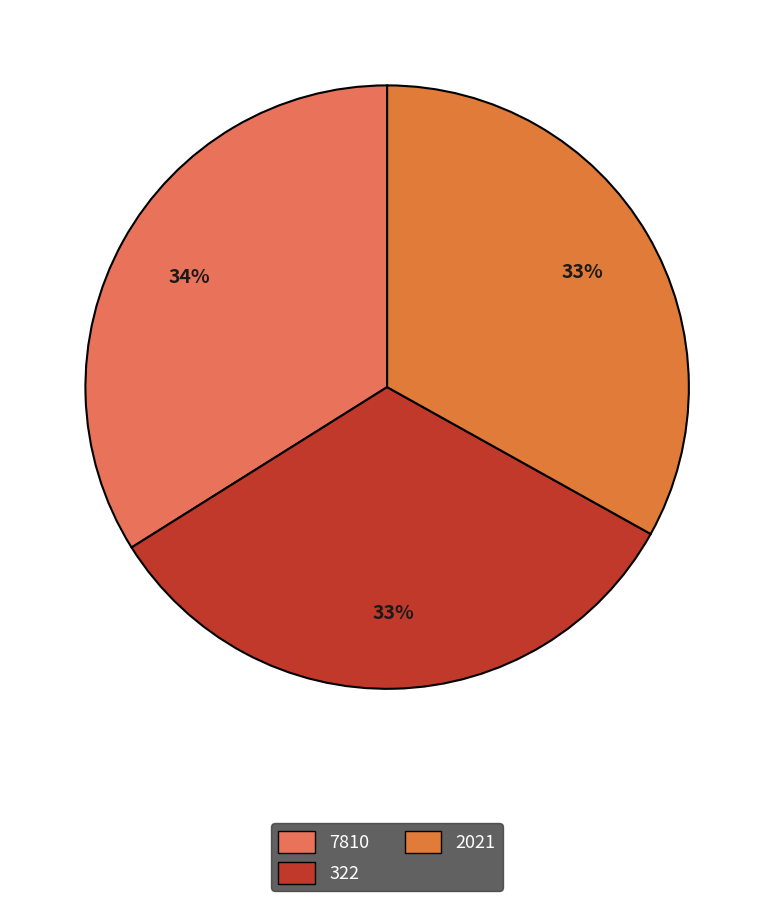

How much of the chart is everything except 322?

67.0%